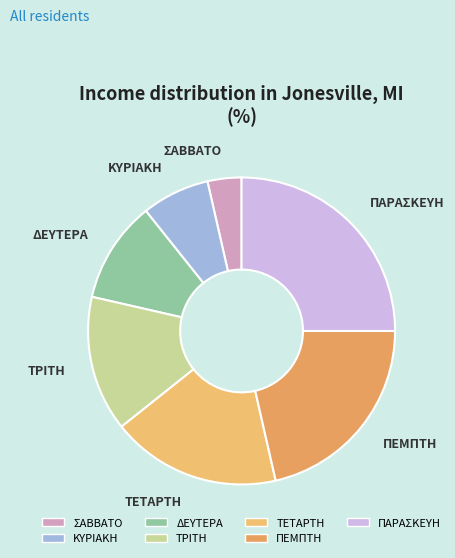

Which has a higher value, ΚΥΡΙΑΚΗ or ΣΑΒΒΑΤΟ?

ΚΥΡΙΑΚΗ